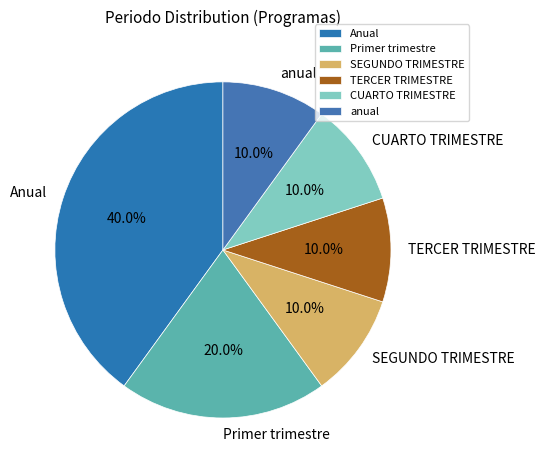

What is the ratio of the value at TERCER TRIMESTRE to the value at CUARTO TRIMESTRE?

1.0